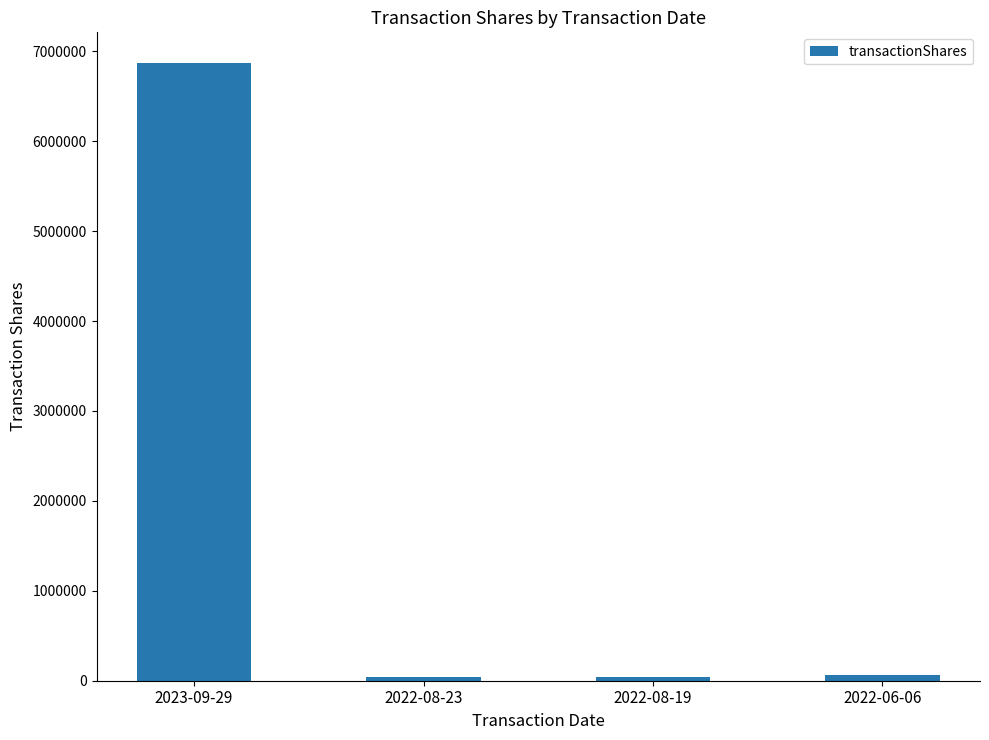

What is the sum of the values at 2023-09-29 and 2022-08-19?

6908132